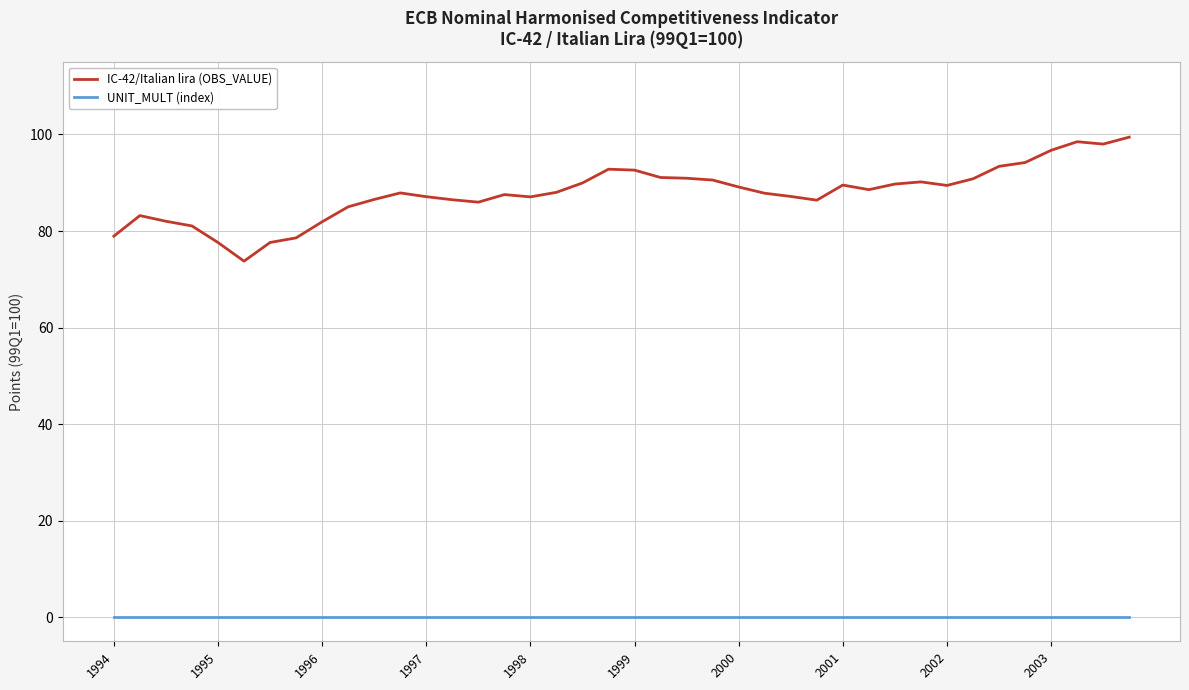

True or false: UNIT_MULT (index) and IC-42/Italian lira (OBS_VALUE) cross at least once.

False